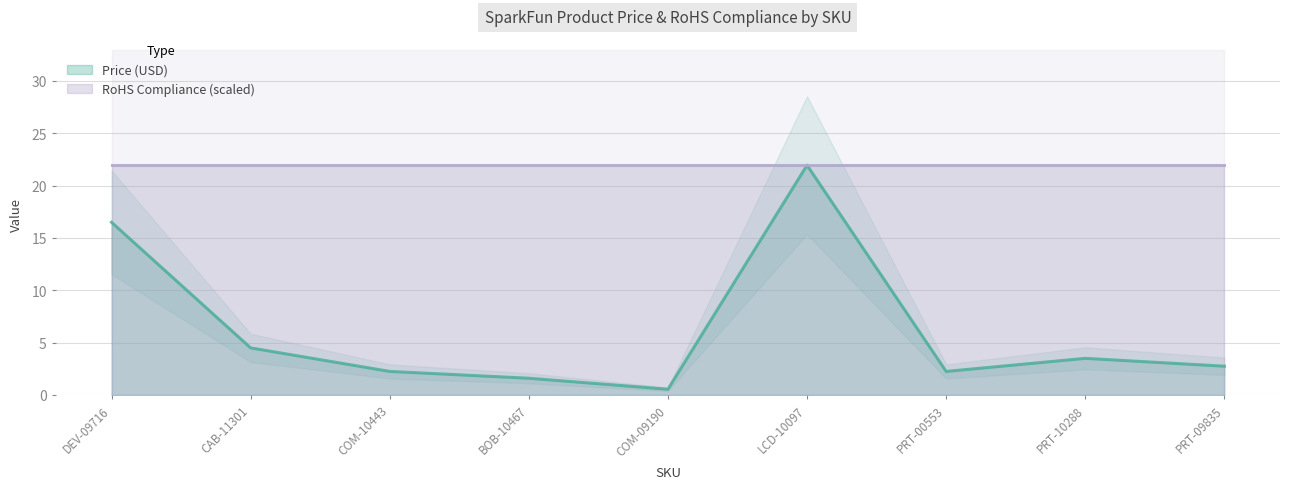

Which label corresponds to the largest value in the chart?

LCD-10097